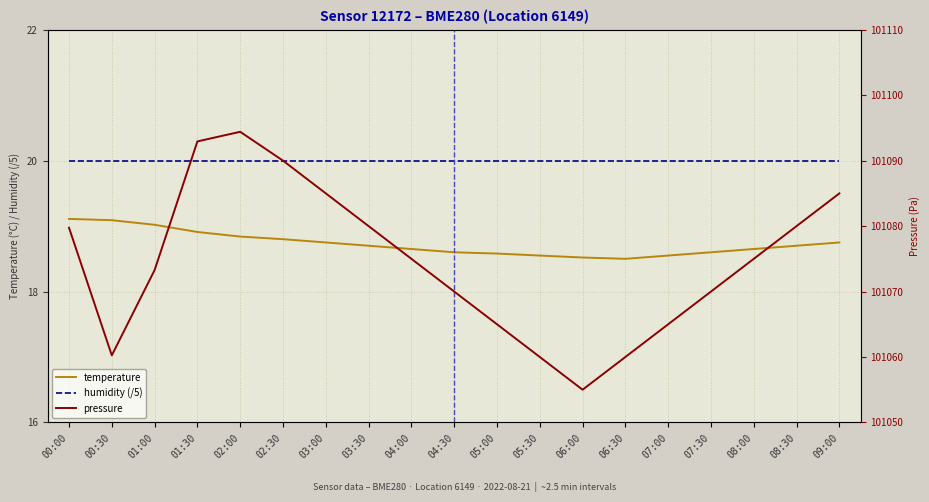

The humidity (/5) series shows 20.0 at 03:00. True or false?

True